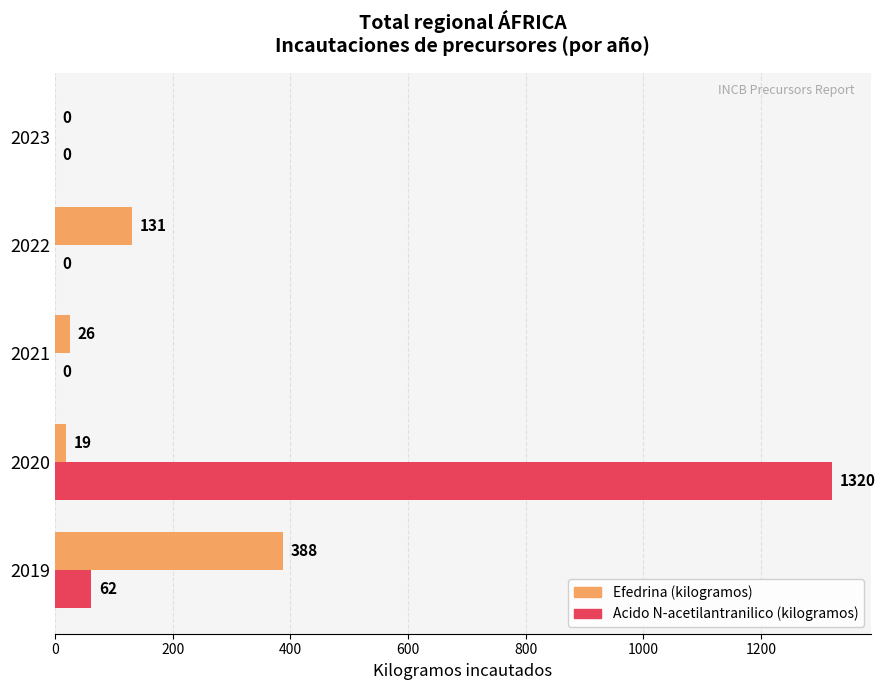

How many categories are shown in the chart?

5